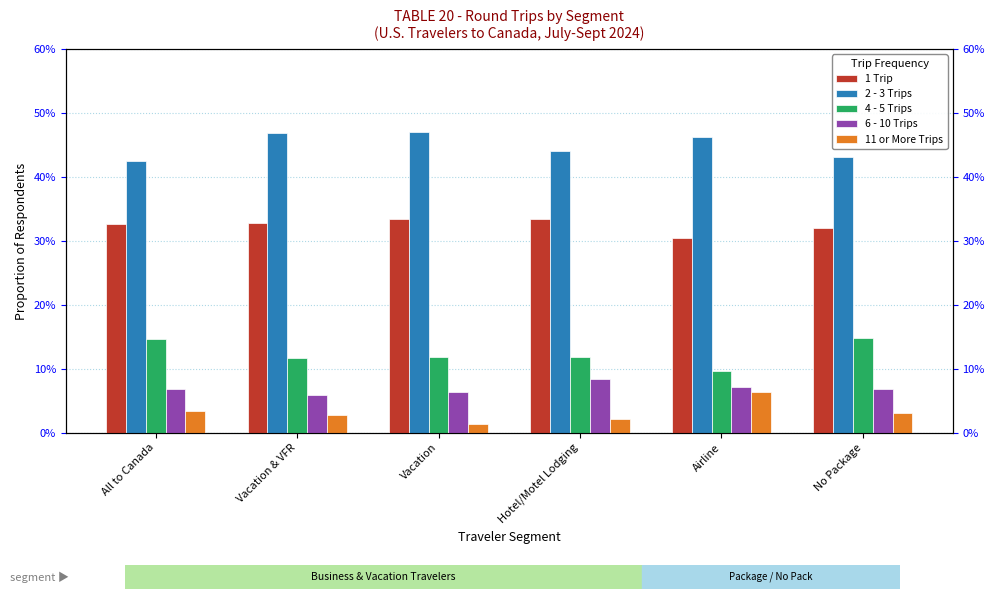

What is the maximum value shown in the chart?

0.5